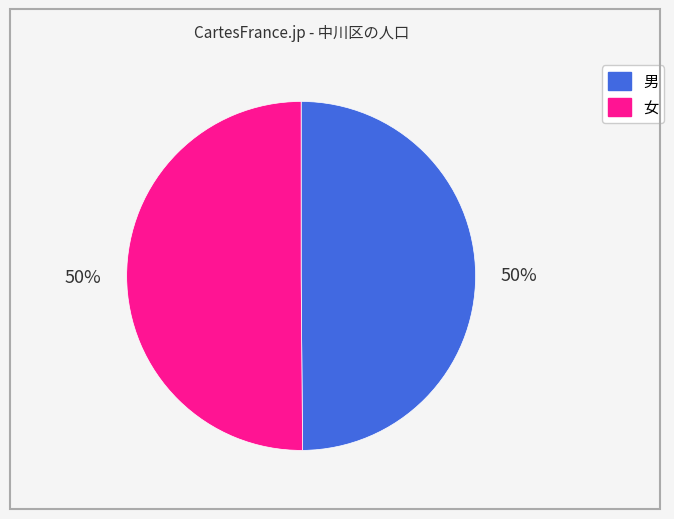

Is it true that 女 is 61% of the pie?

False